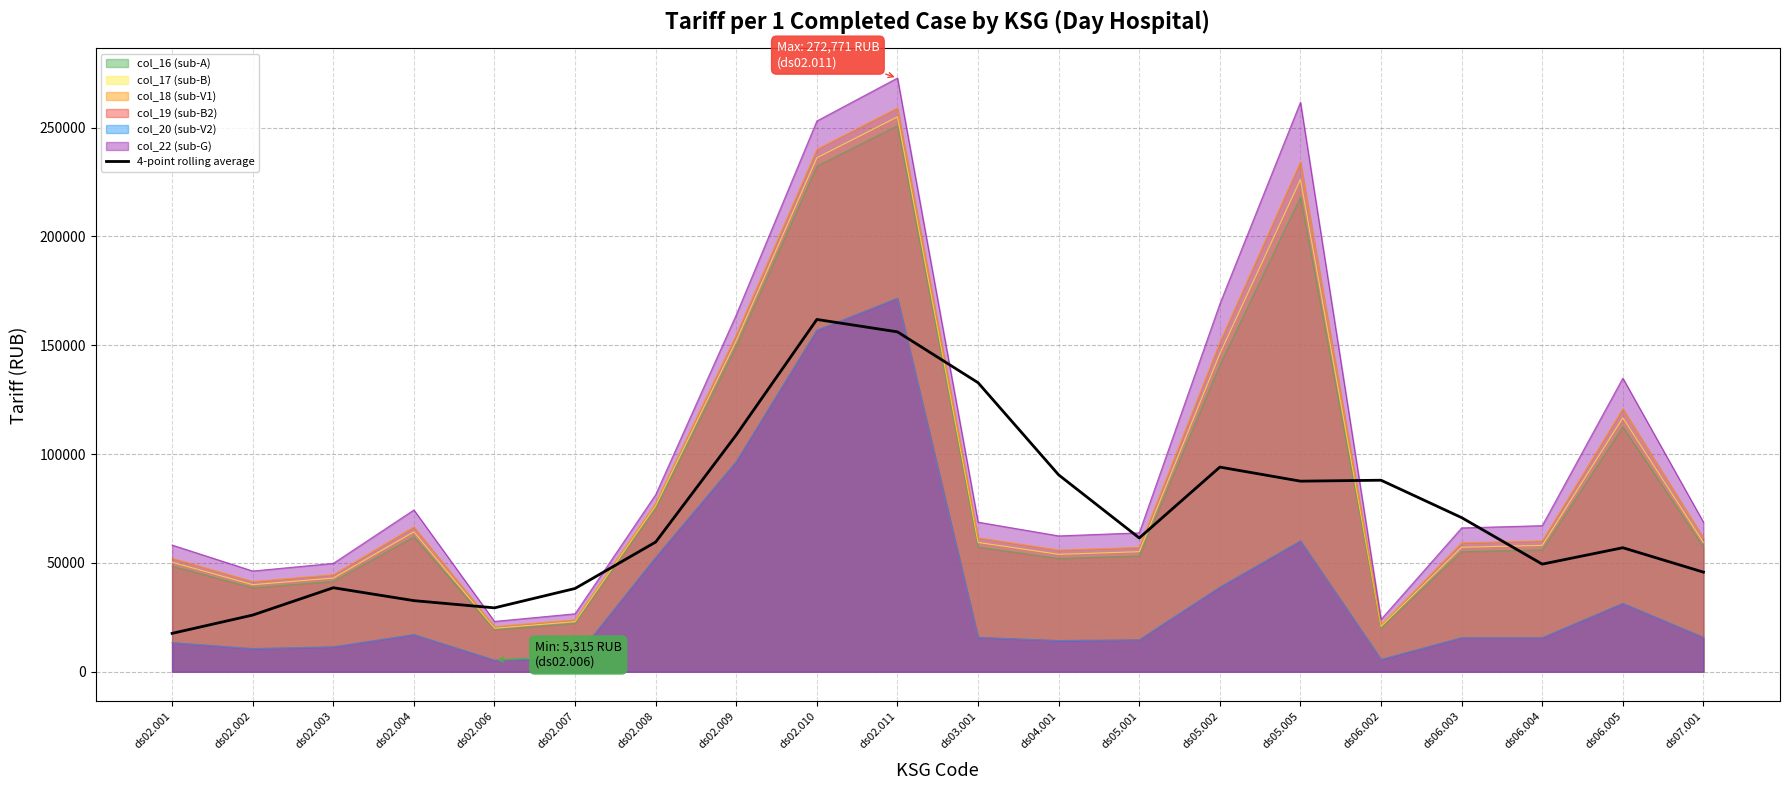

How many interior local valleys (lower than both neighbors) does the data have?

4